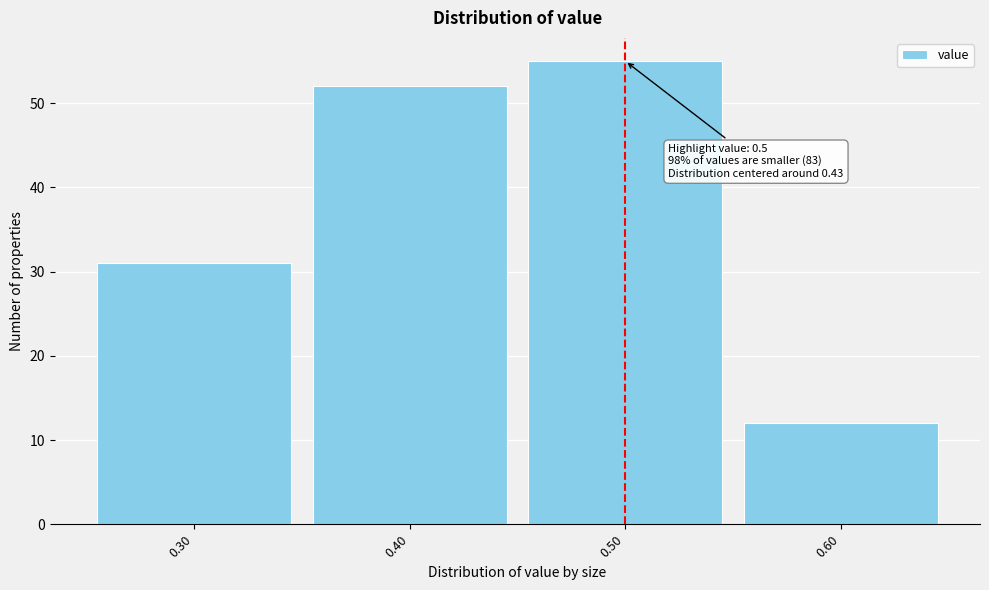

Over which range of the x-axis is the bar tallest?

0.45 to 0.55